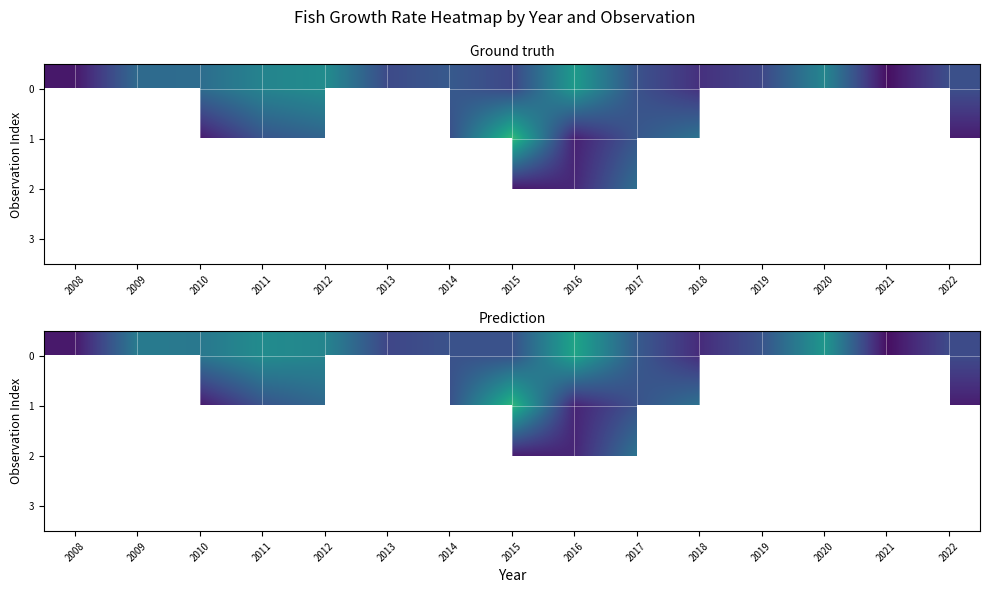

What is the greatest value displayed?

10.5